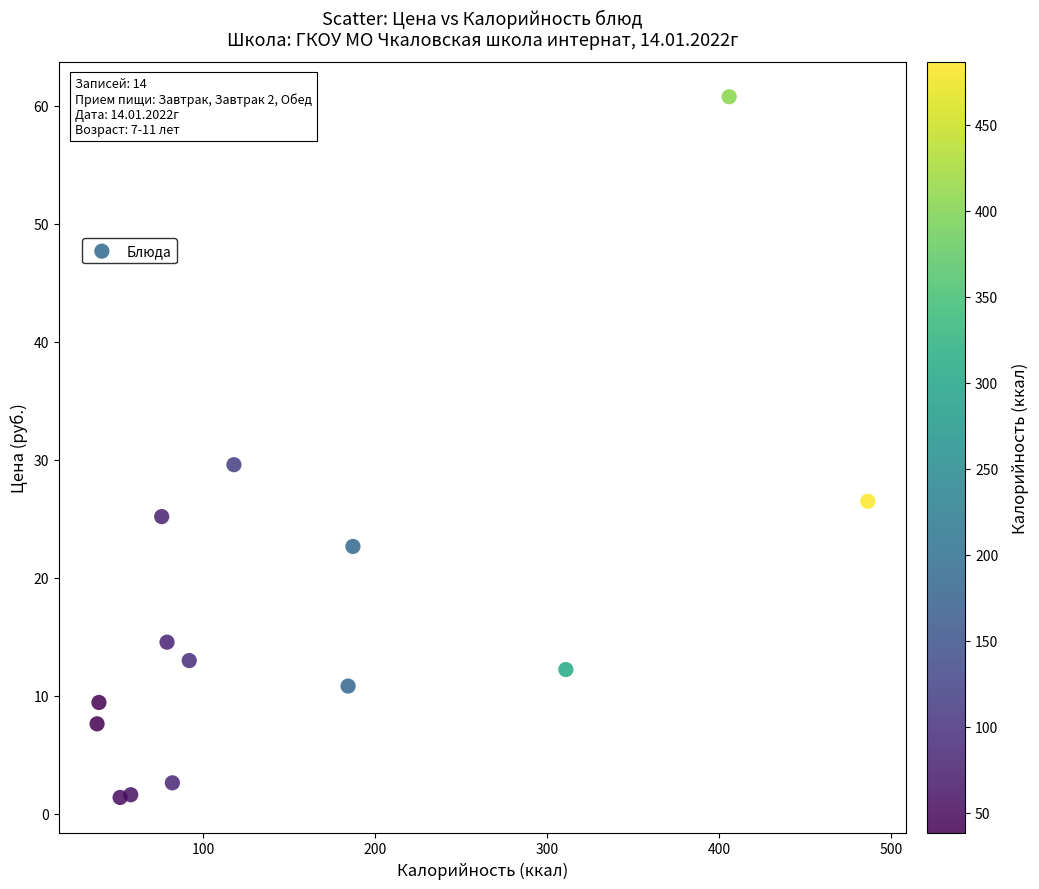

What is the range of X values (max minus min)?

448.2